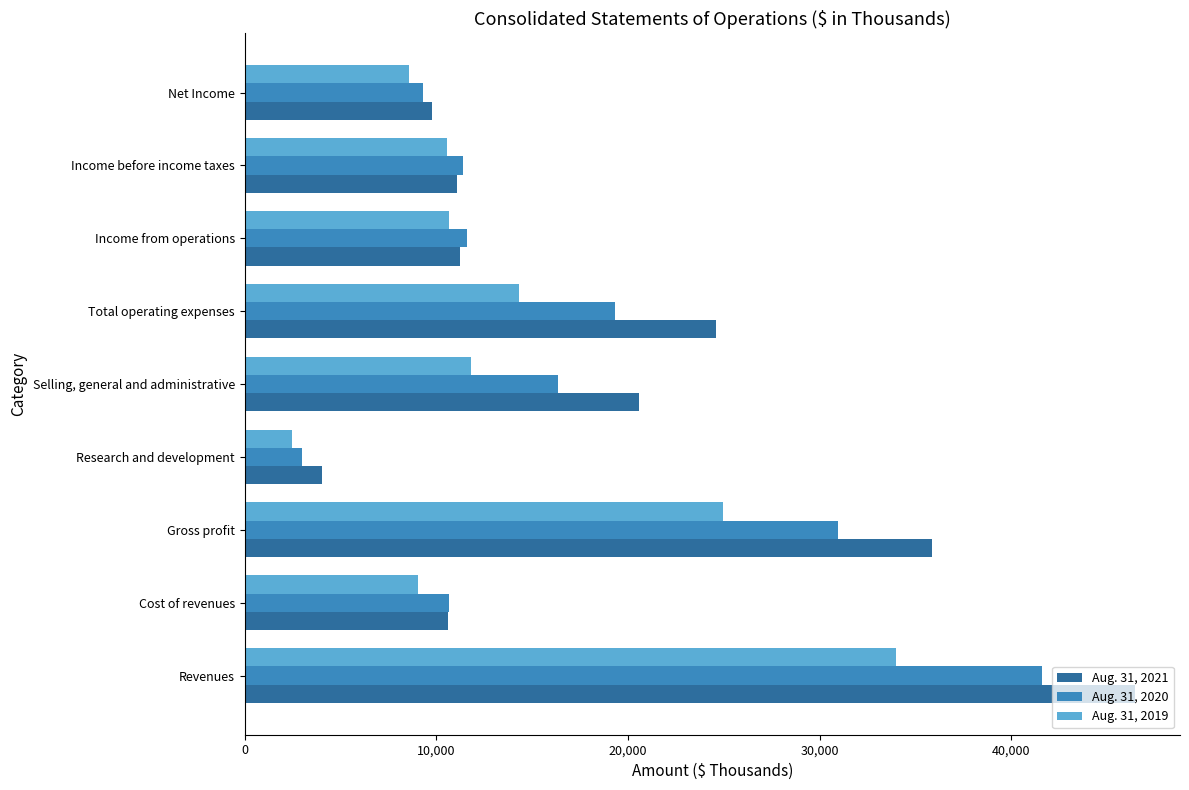

What is the minimum value for Aug. 31, 2020?

2975